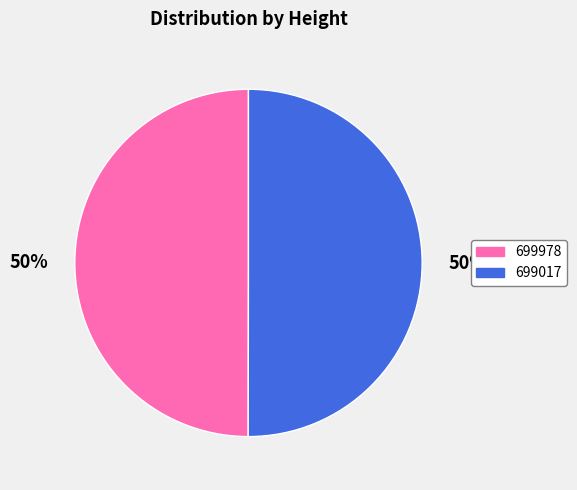

Approximately how many times larger is the value at 699017 compared to 699978?

1.0